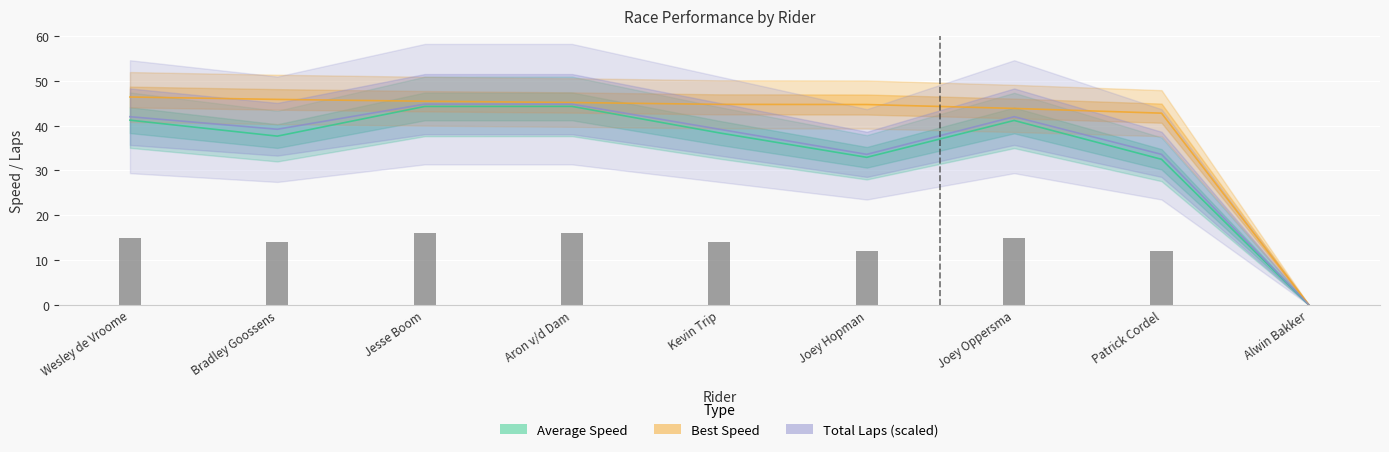

What is the greatest value displayed?

46.4